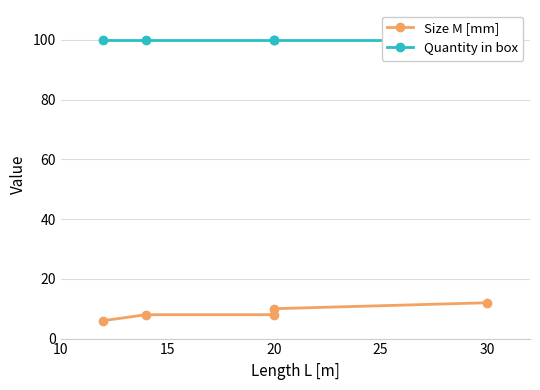

True or false: Size M [mm] and Quantity in box intersect in this chart.

False